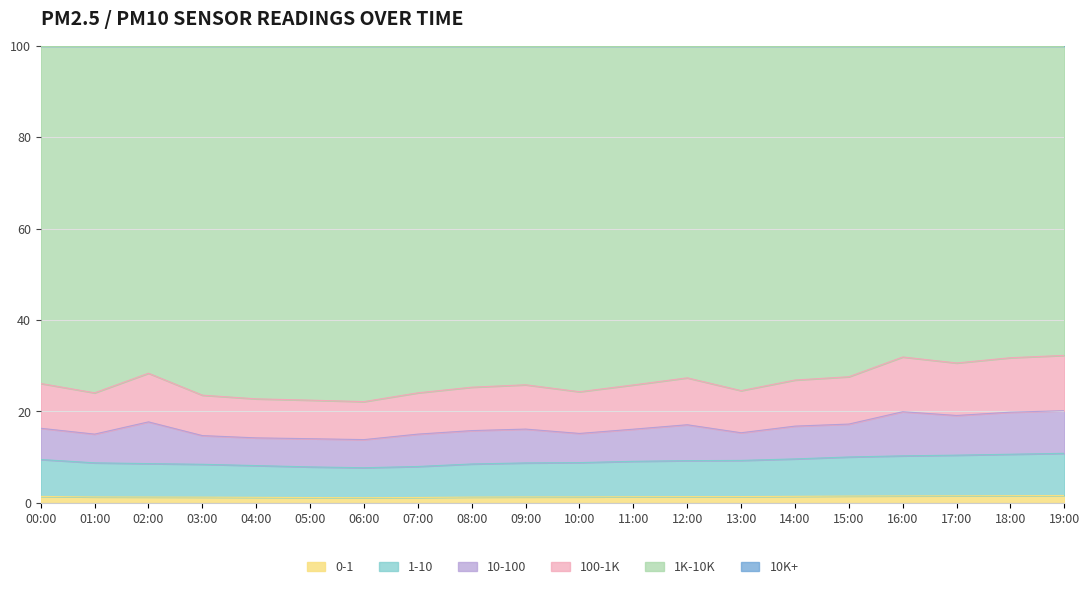

The 0-1 series shows 1.4 at 12:00. True or false?

True